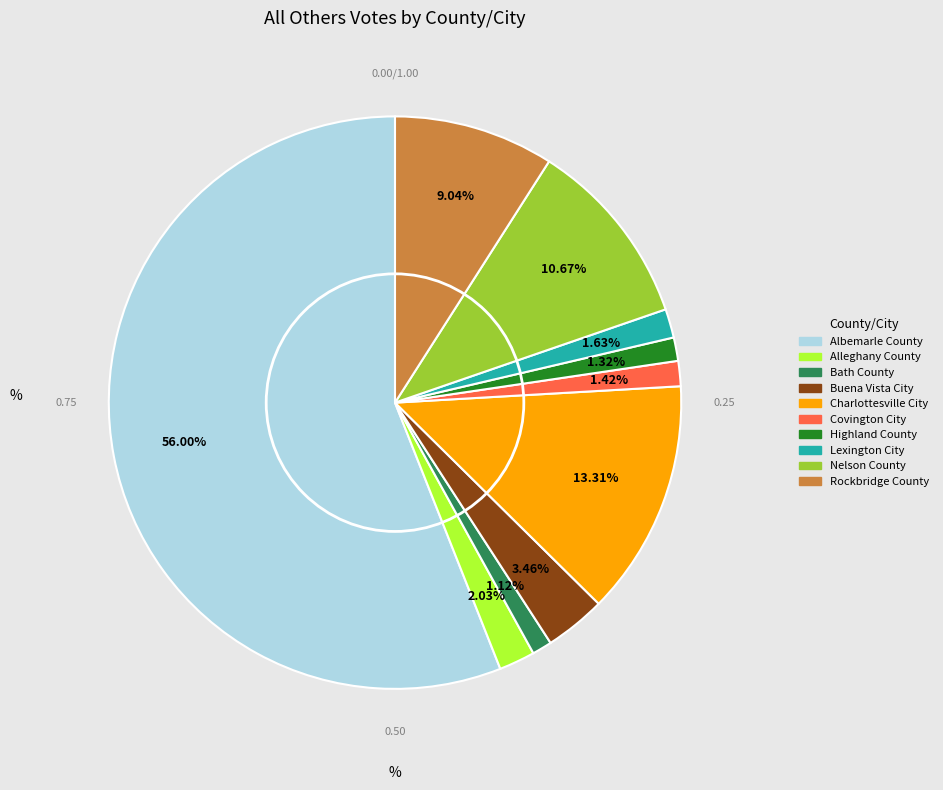

True or false: Highland County accounts for 11% of the total.

False